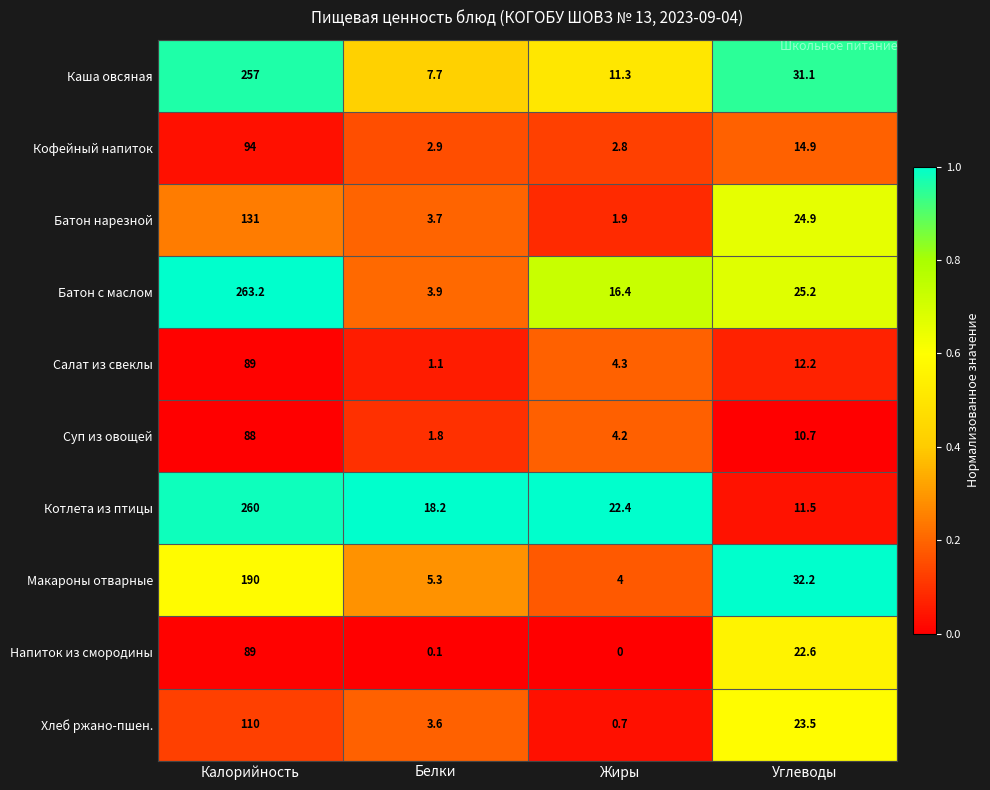

List the labels in order of Хлеб ржано-пшен. value, smallest first.

Жиры, Белки, Углеводы, Калорийность